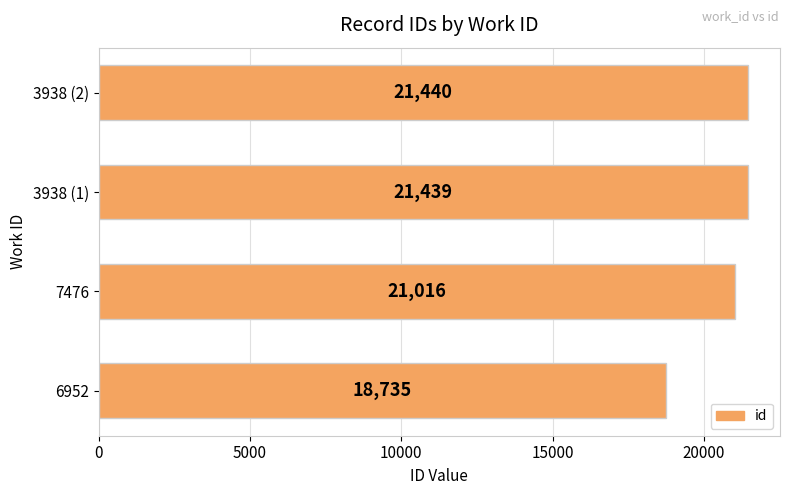

List the labels in order of value, largest first.

3938 (2), 3938 (1), 7476, 6952